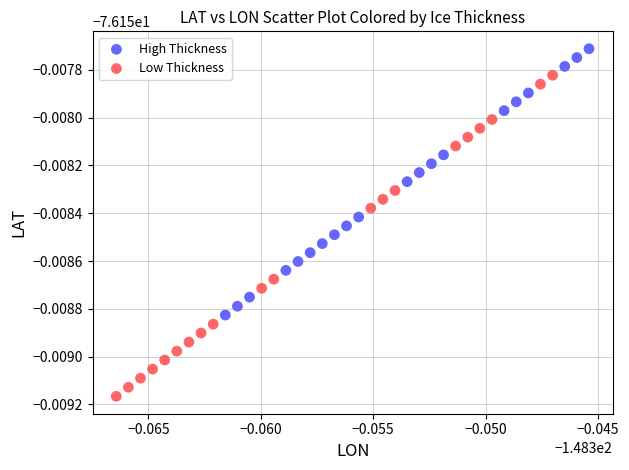

Which series contains the highest Y value?

High Thickness